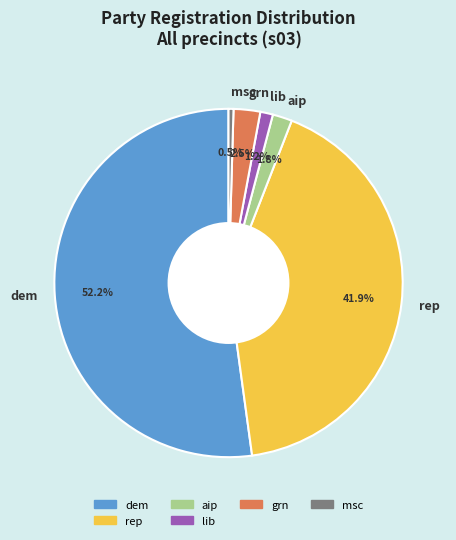

Is the sum of rep and lib greater than half?

No